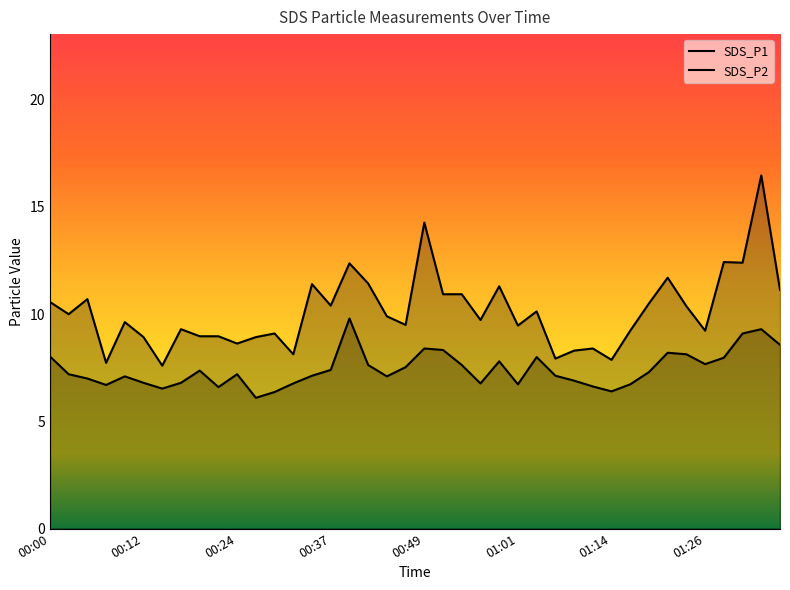

What is the label of the 11th point from the left?

00:24